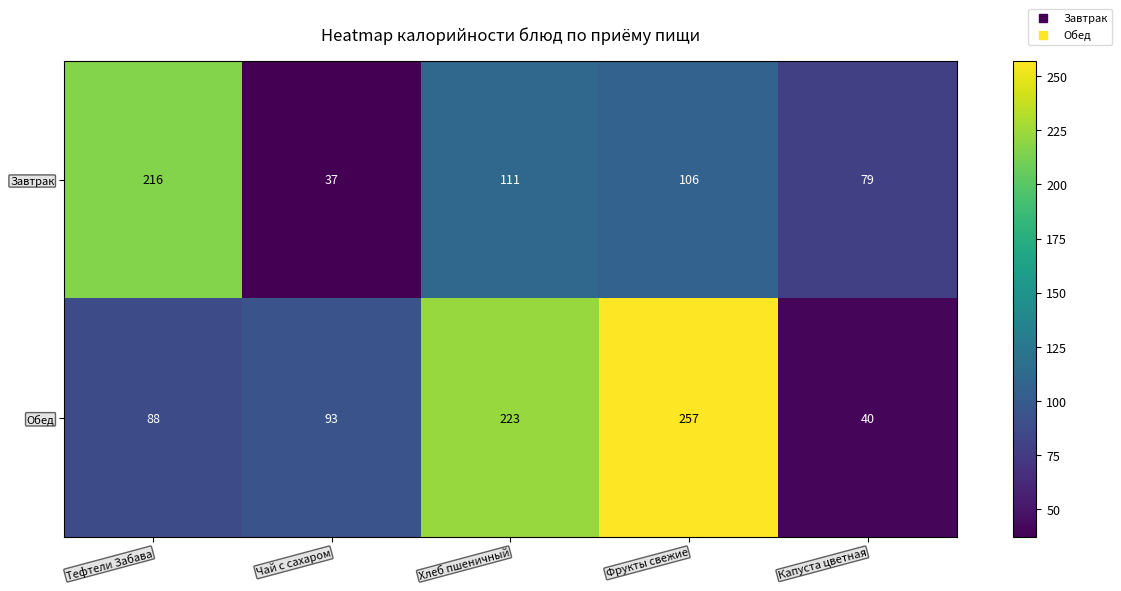

What is the difference between the maximum and minimum values in the Обед series?

217